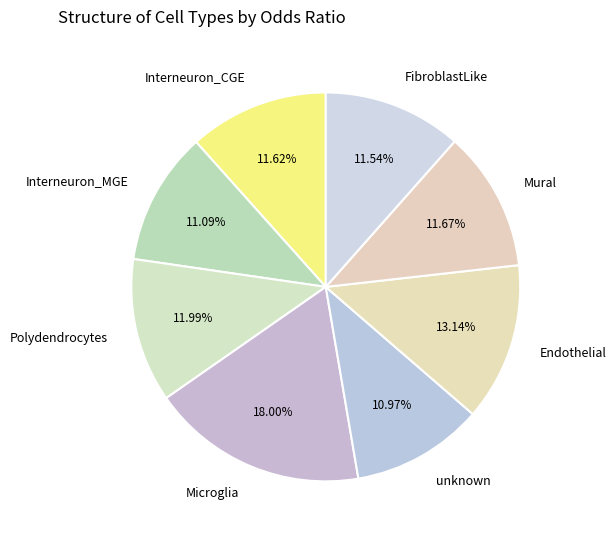

To the nearest percent, what portion does Endothelial represent?

13%